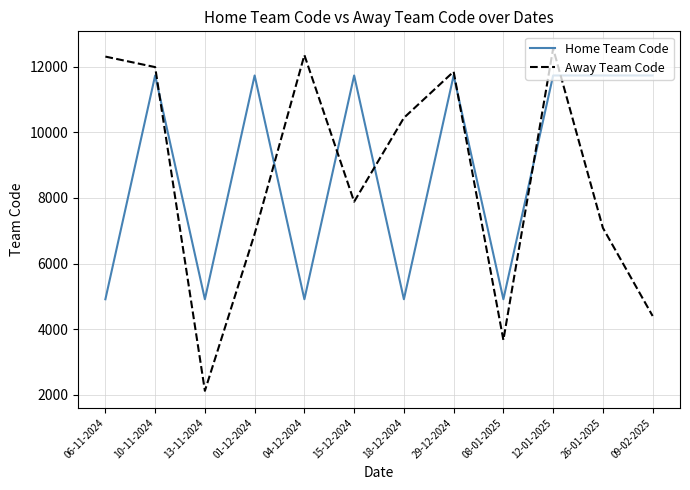

What is the minimum value shown in the chart?

2126